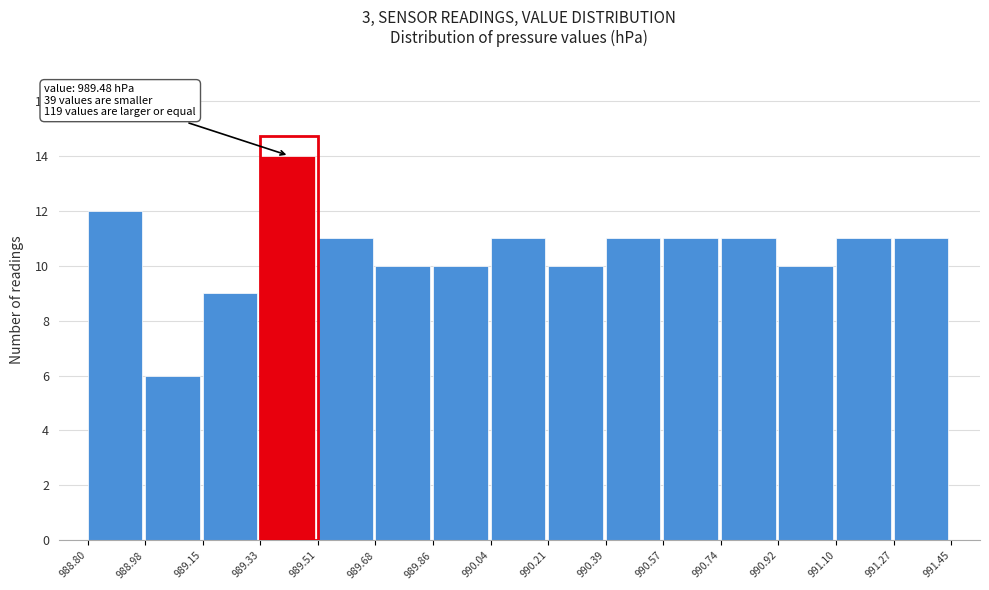

Over which range of the x-axis is the bar tallest?

989.33 to 989.51